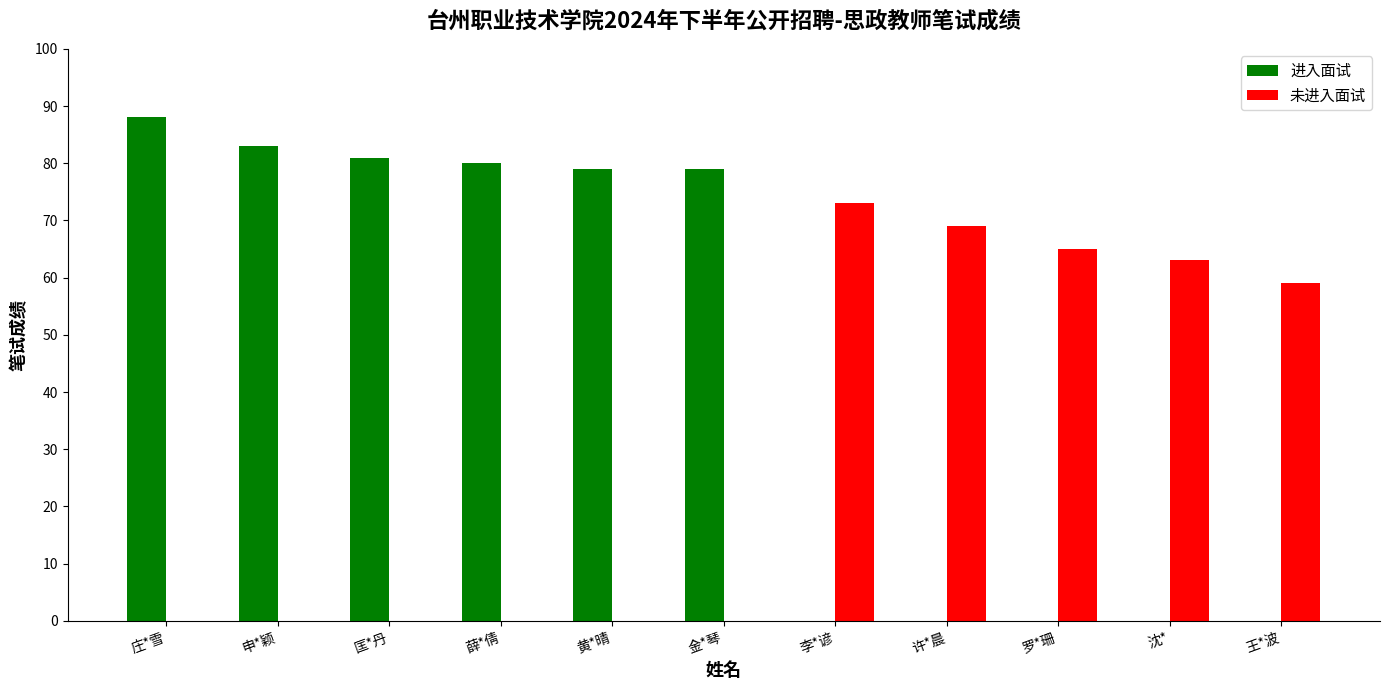

What is the highest value of the 进入面试 series?

88